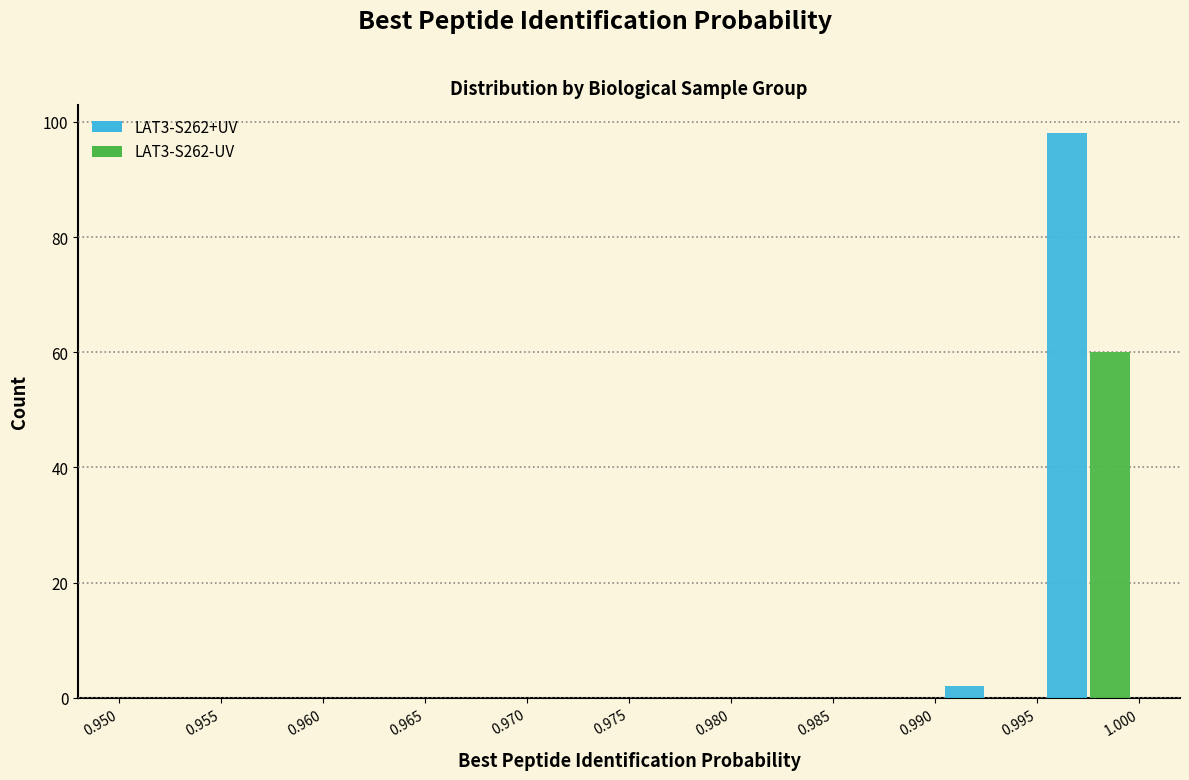

In the LAT3-S262-UV series, which range on the x-axis has the tallest bar?

0.995 to 1.000